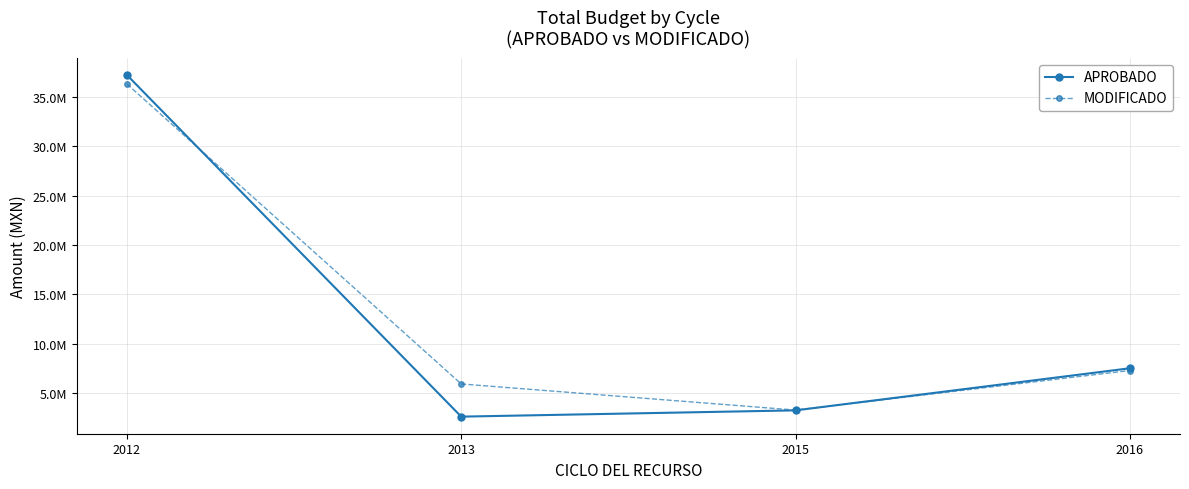

What is the maximum value for MODIFICADO?

36298052.9